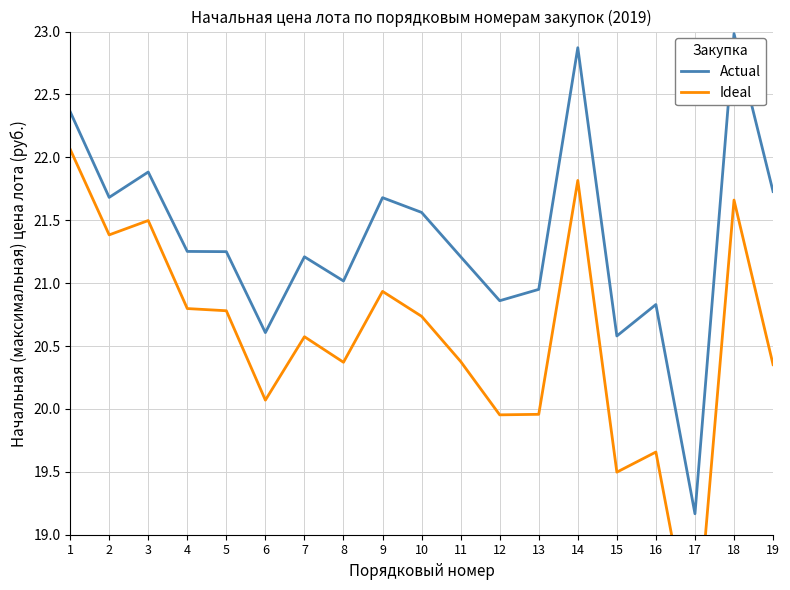

In Ideal, how many points are lower than both neighbors (excluding endpoints)?

6